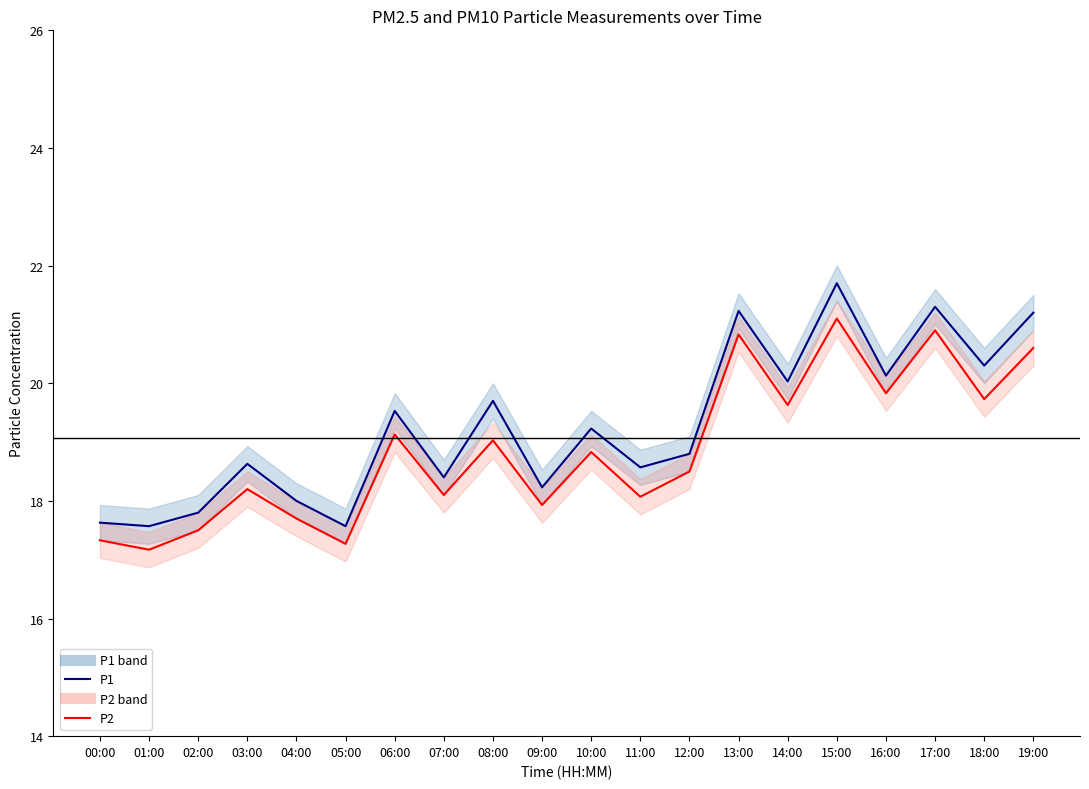

Where is the first local maximum for P2?

03:00